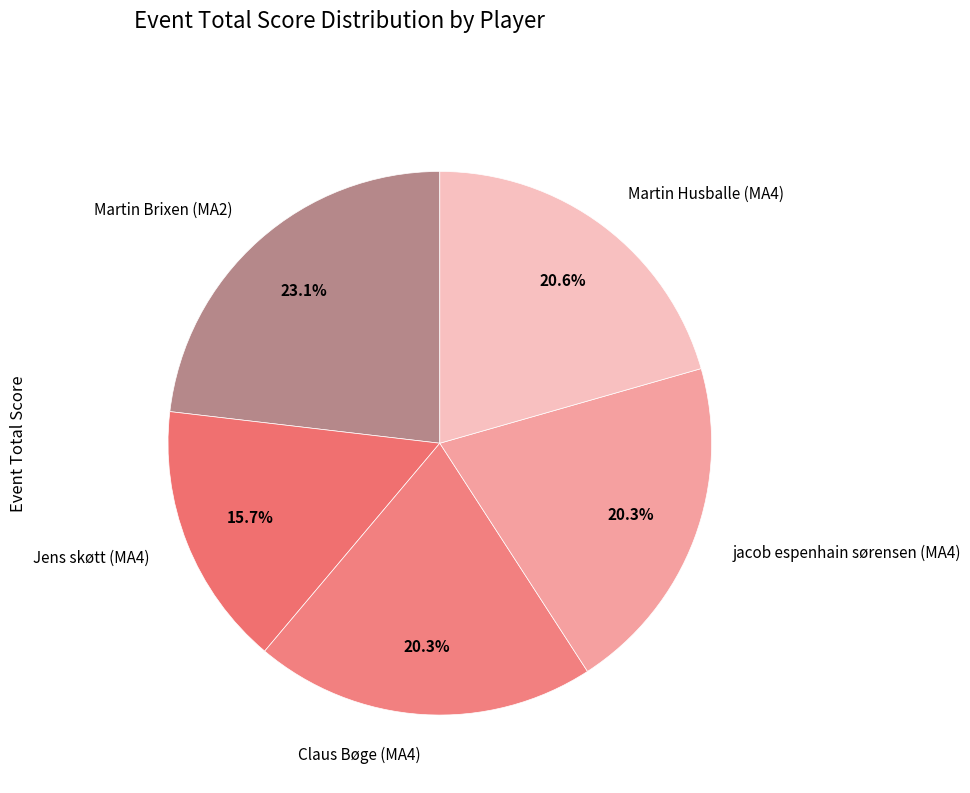

Between Martin Husballe (MA4) and Jens skøtt (MA4), which is larger?

Martin Husballe (MA4)